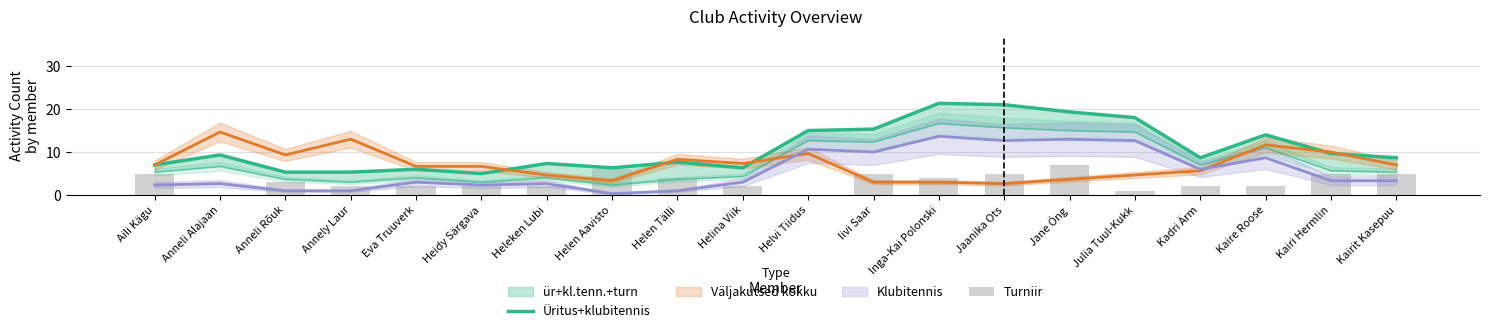

What is the sum of the Turniir values at Annely Laur and Eva Truuverk?

4.0